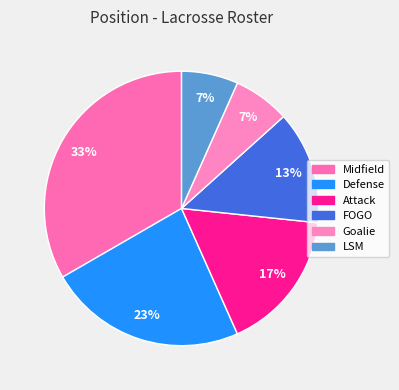

To the nearest percent, what portion does Attack represent?

17%